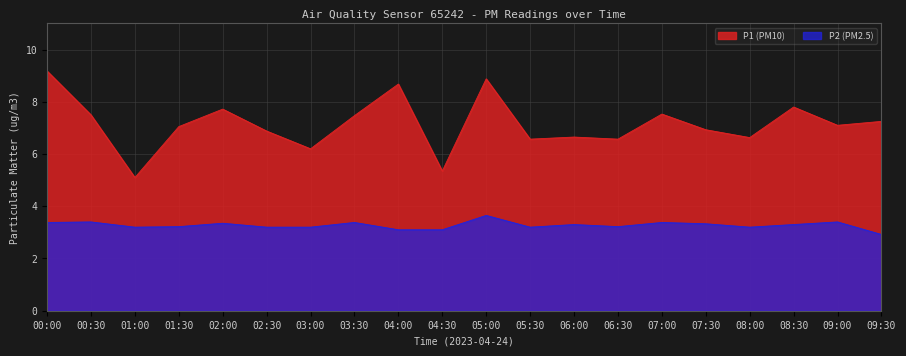

True or false: P2 and P1 cross at least once.

False